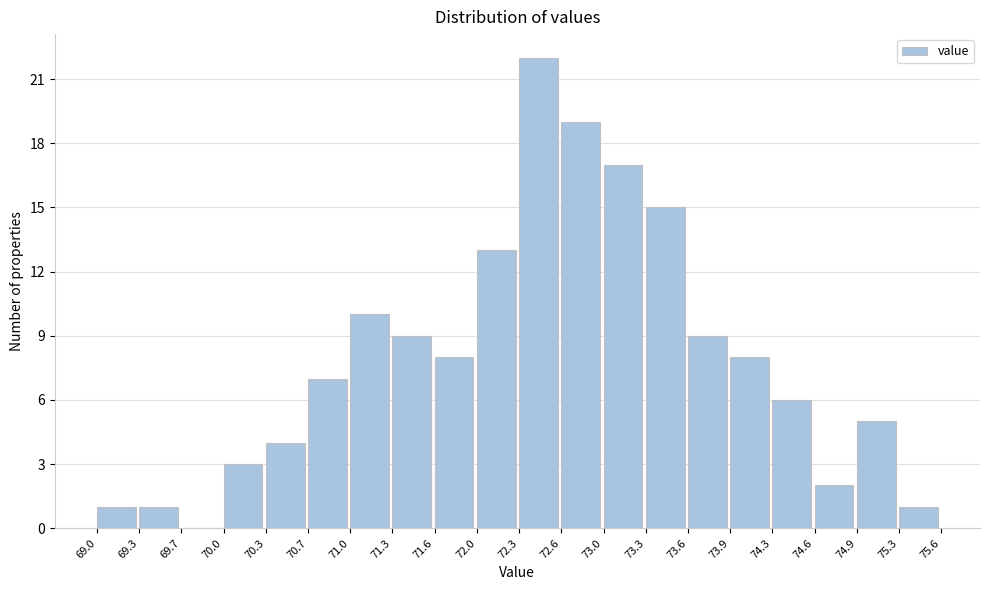

Reading left to right, list every bar in this chart as the range it spans on the x-axis followed by its height. The values are not printed on the chart, so give them approximately, as read against the axis.

69.0 to 69.3: 1
69.3 to 69.7: 1
69.7 to 70.0: 0
70.0 to 70.3: 3
70.3 to 70.7: 4
70.7 to 71.0: 7
71.0 to 71.3: 10
71.3 to 71.6: 9
71.6 to 72.0: 8
72.0 to 72.3: 13
72.3 to 72.6: 22
72.6 to 73.0: 19
73.0 to 73.3: 17
73.3 to 73.6: 15
73.6 to 73.9: 9
73.9 to 74.3: 8
74.3 to 74.6: 6
74.6 to 74.9: 2
74.9 to 75.3: 5
75.3 to 75.6: 1